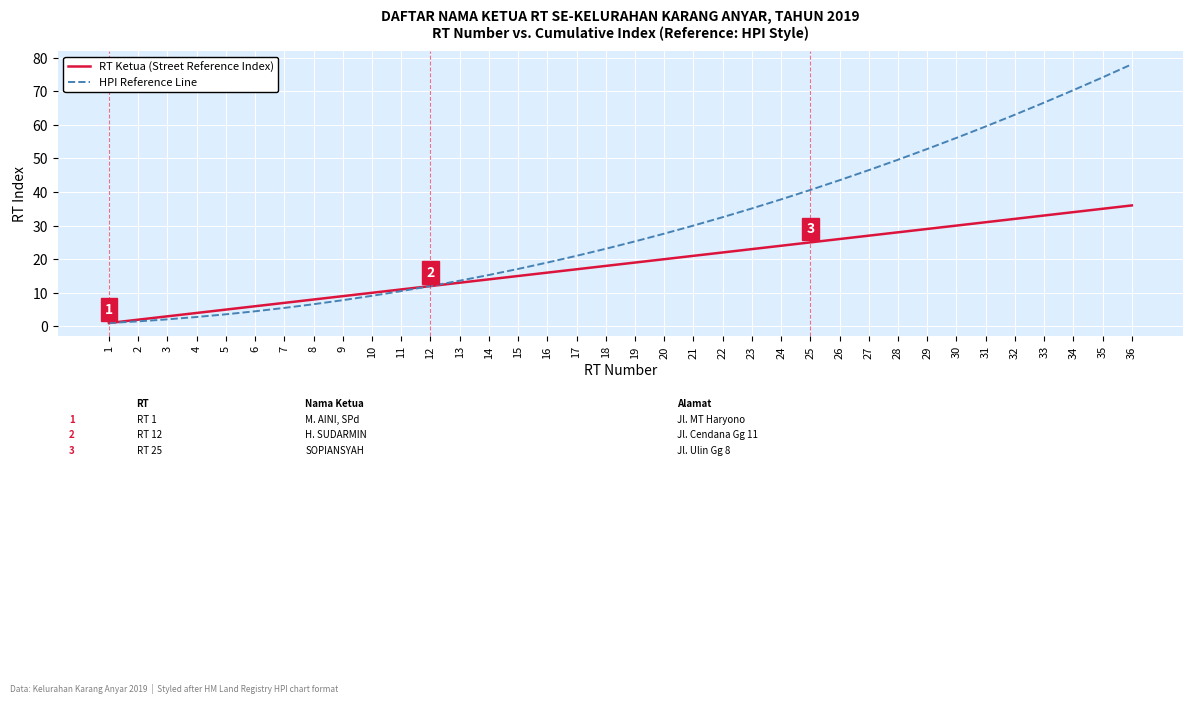

Is it true that HPI Reference Line equals 37.8 at 24?

True